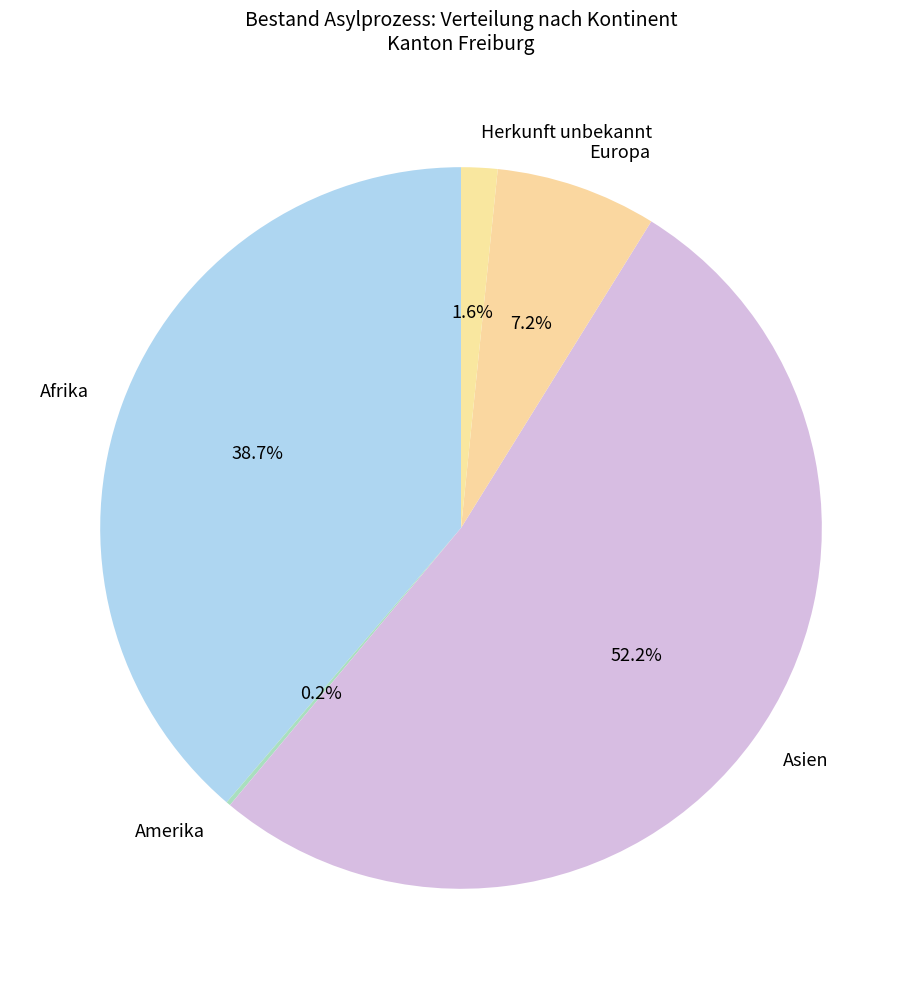

To the nearest percent, what portion does Asien represent?

52%